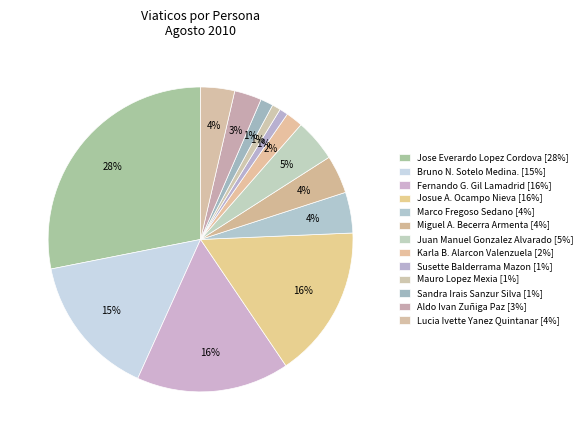

Count the number of slices in the pie.

13